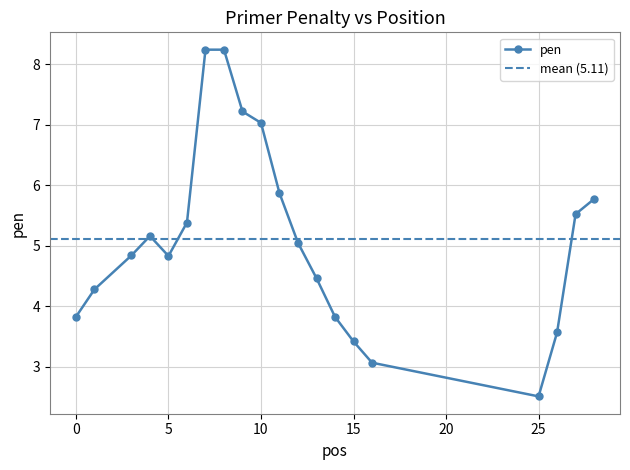

What is the approximate value at 15?

3.4